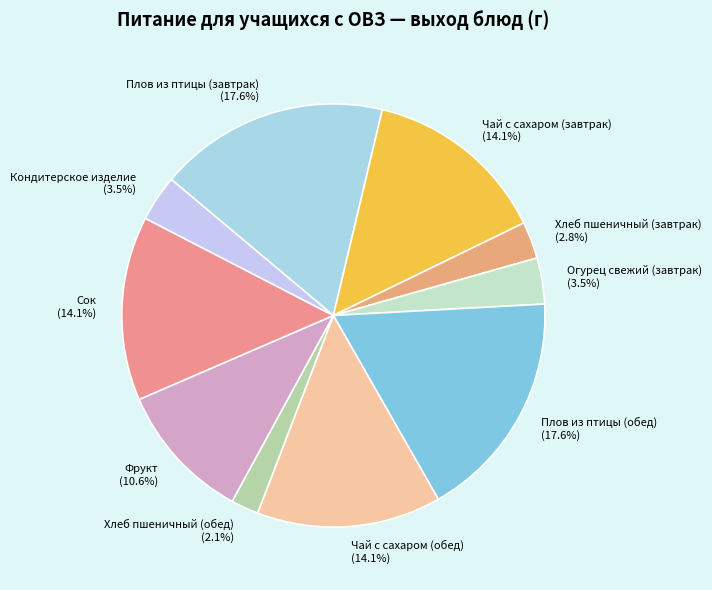

What percentage do Огурец свежий (завтрак) and Кондитерское изделие together represent?

7.0%